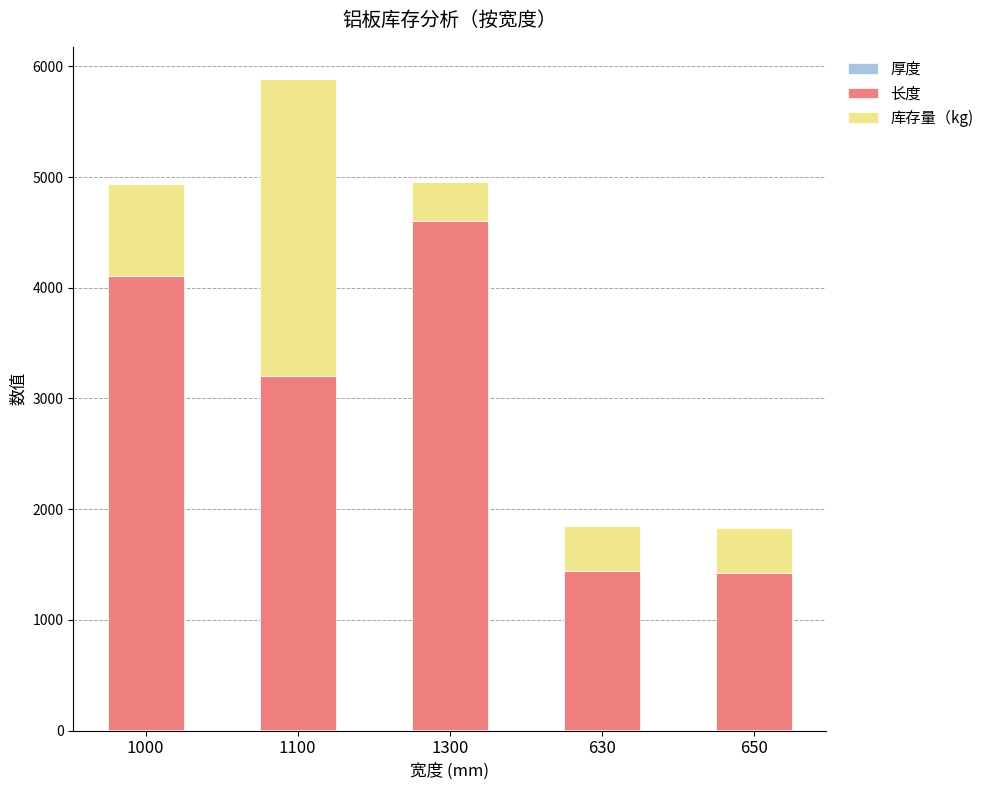

At which category is the sum across all series the highest?

1100